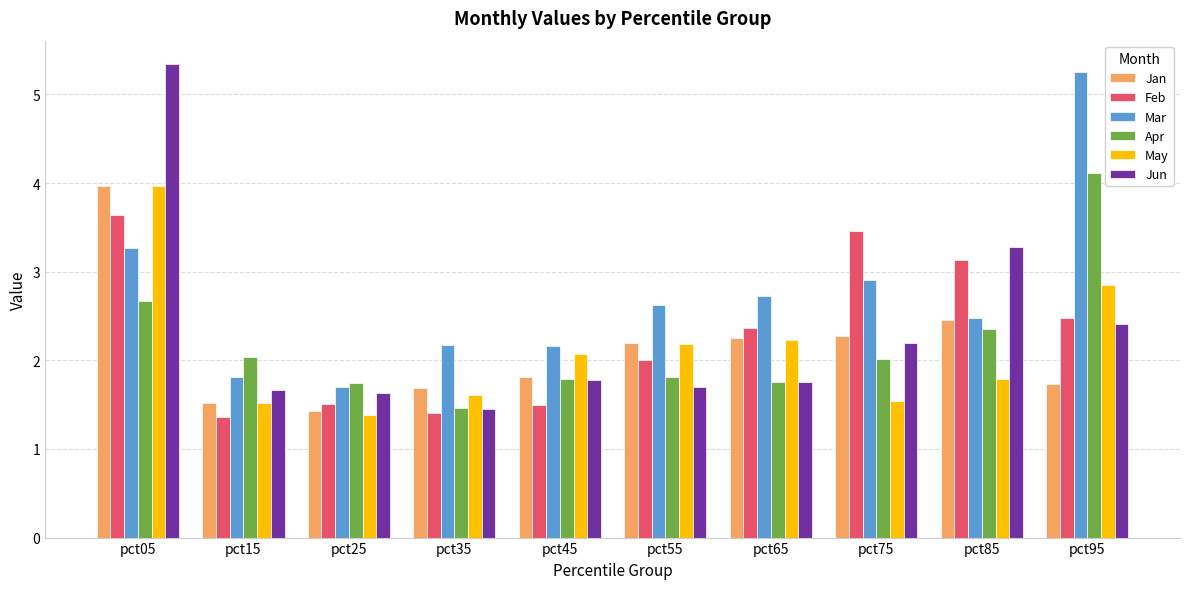

True or false: Jan has a value of 4.0 at pct05.

True